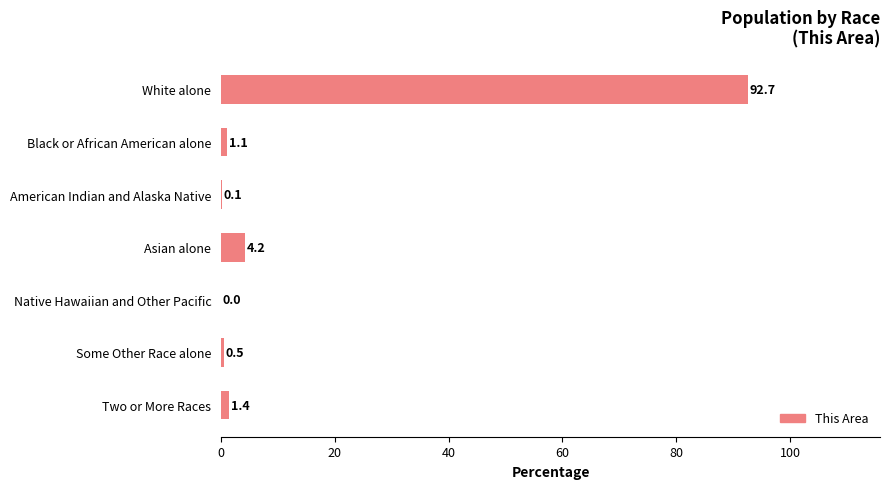

Are the bars horizontal?

Yes